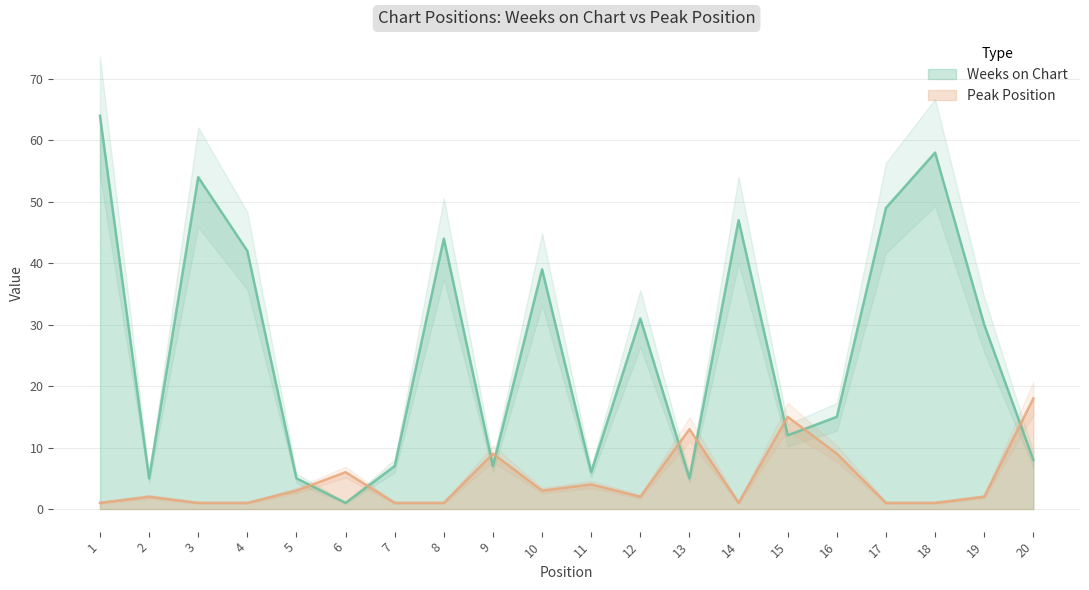

How many interior local valleys does the Weeks on Chart series have?

6